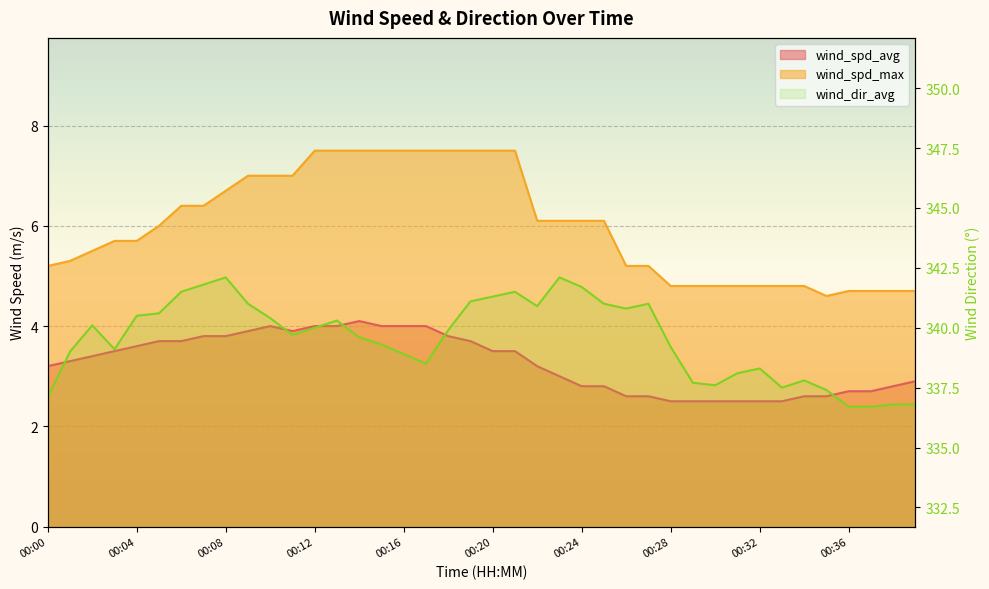

True or false: wind_dir_avg and wind_spd_max intersect in this chart.

False